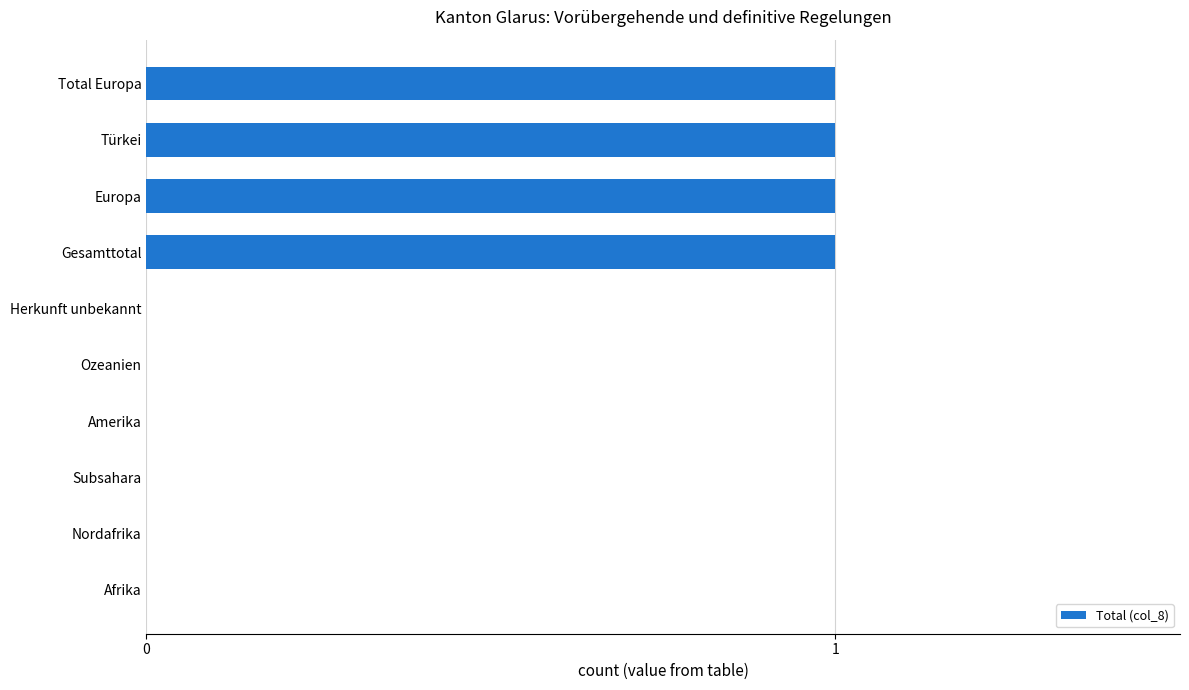

Which has a higher value, Subsahara or Türkei?

Türkei